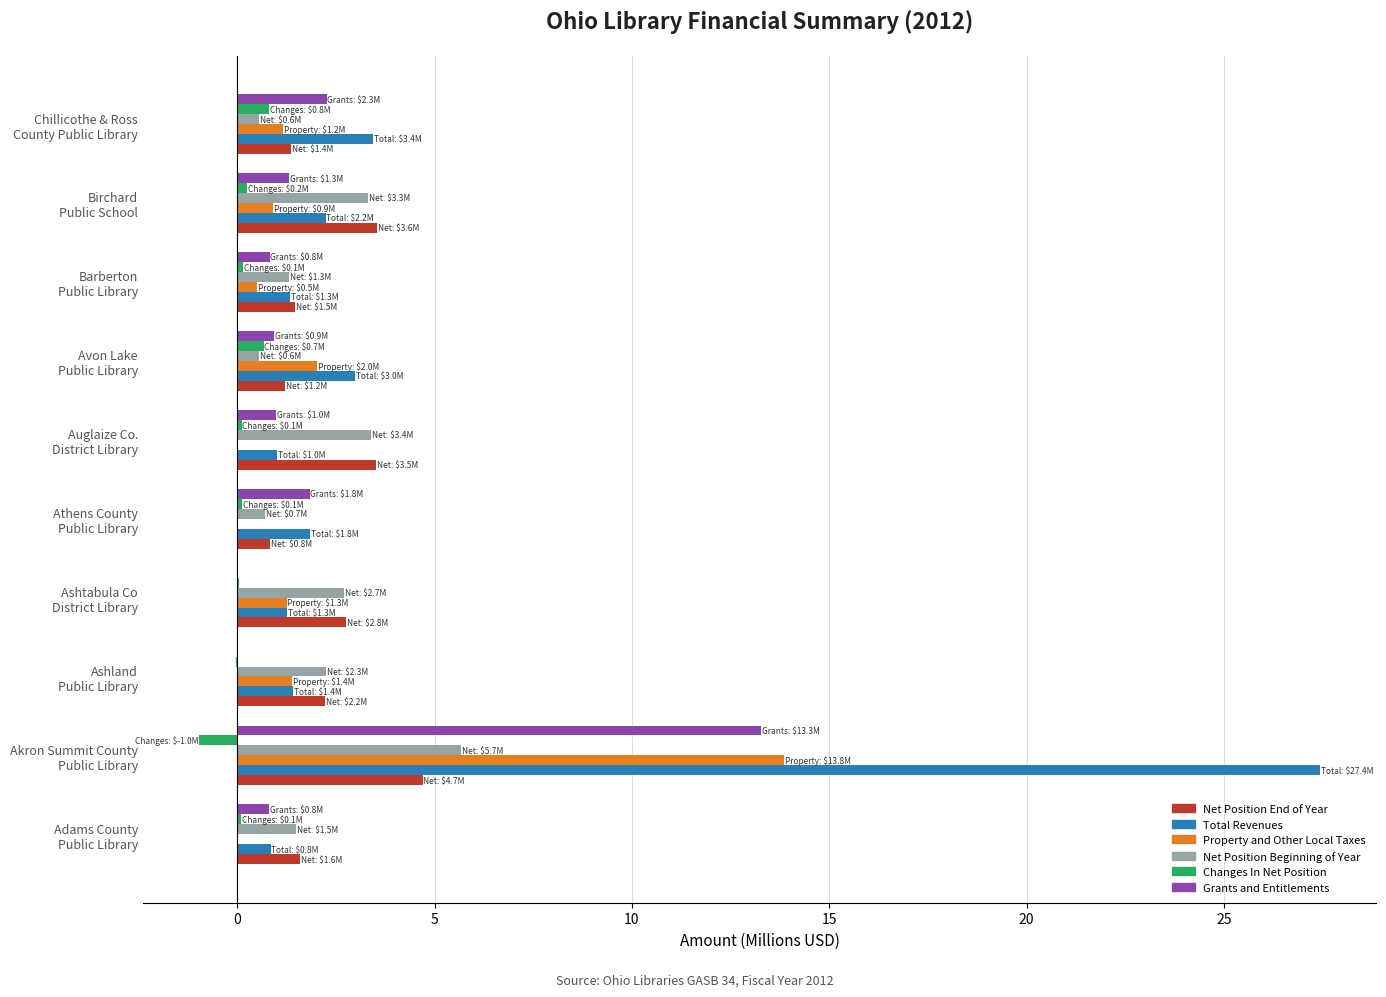

What is the highest value of the Property and Other Local Taxes series?

13.8